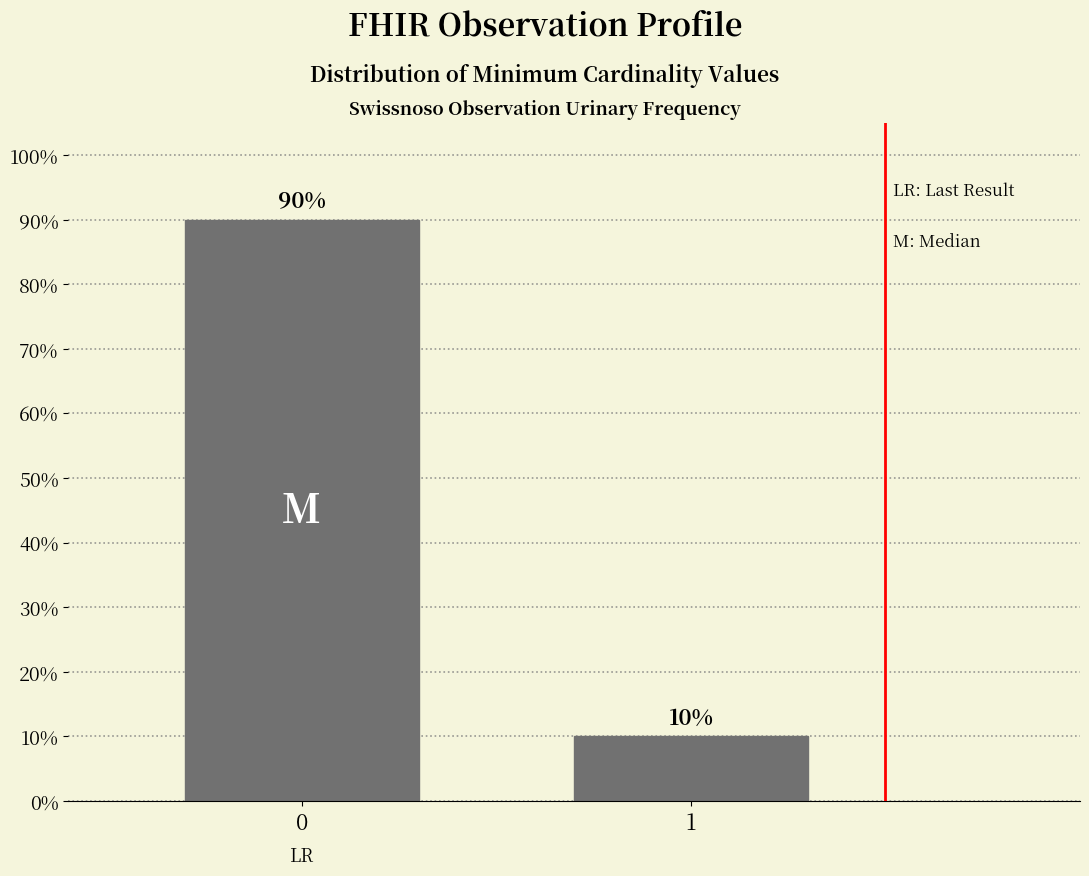

Reading right to left, list all the values displayed in this chart.

10	90